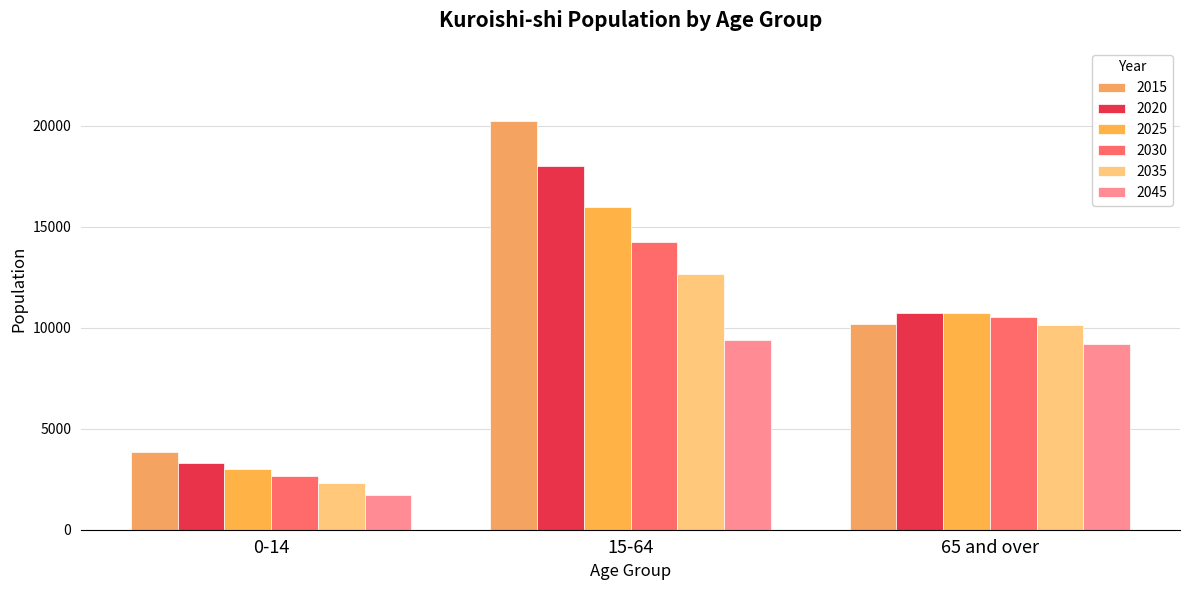

How many 2025 values are between 3031 and 16001?

3